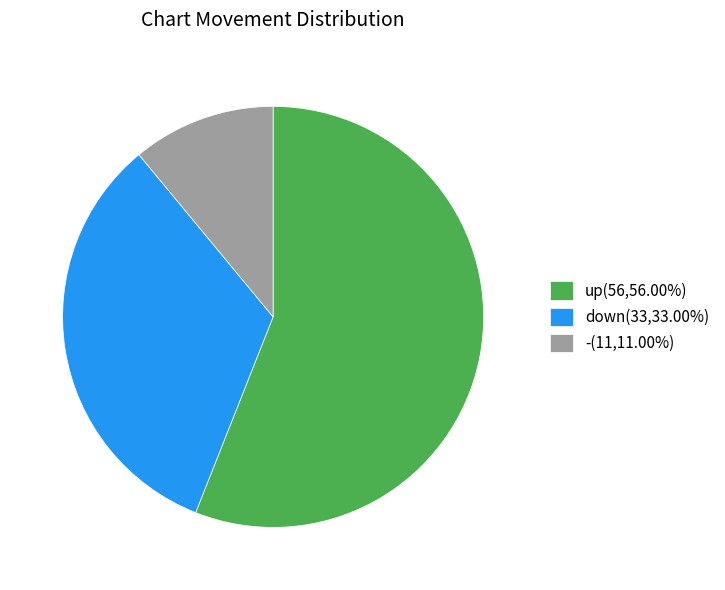

Between up and down, which is larger?

up